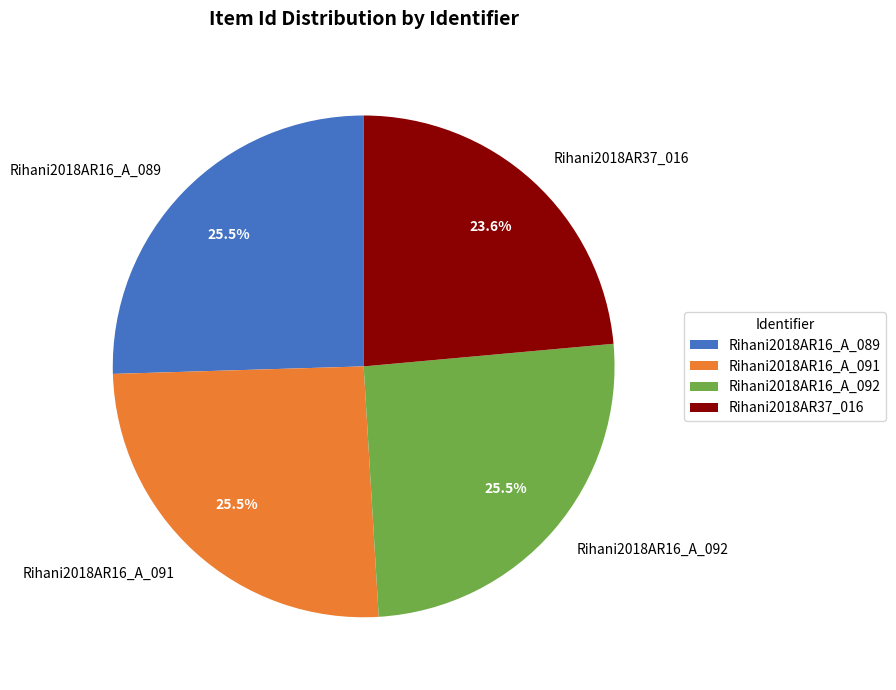

How many segments does this pie chart have?

4